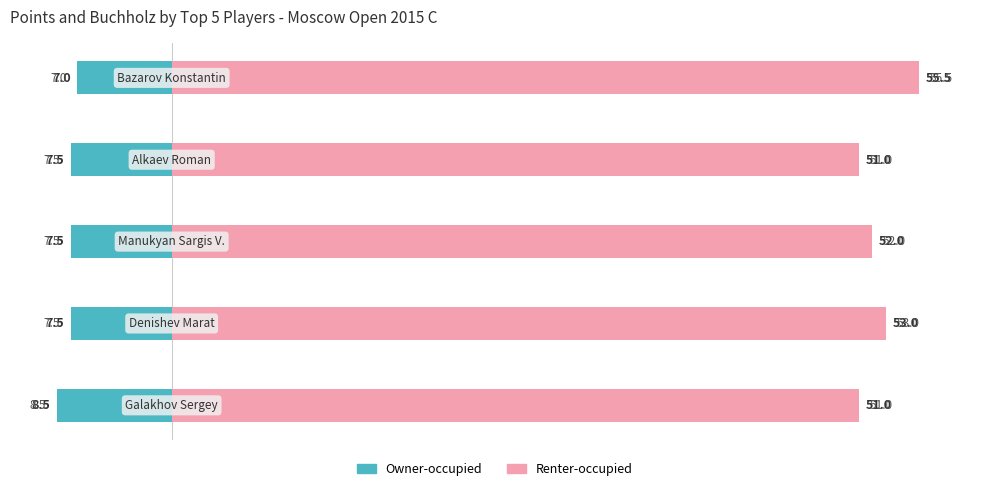

Count the number of categories in the chart.

5